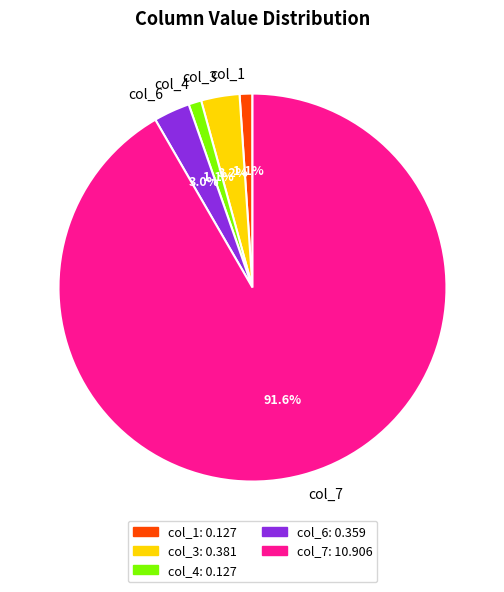

To the nearest percent, what is the average slice percentage?

20%